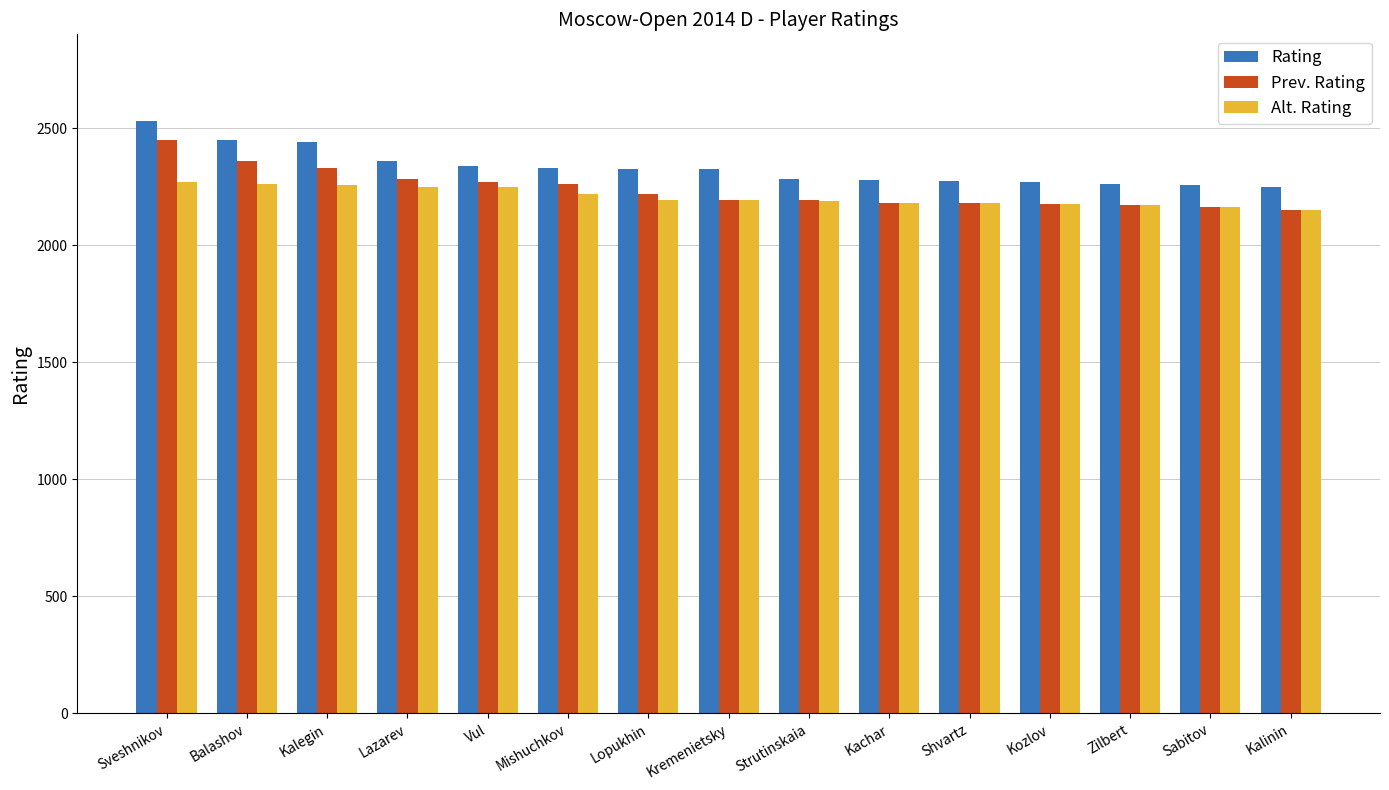

At which label does Alt. Rating first exceed 2191?

Sveshnikov